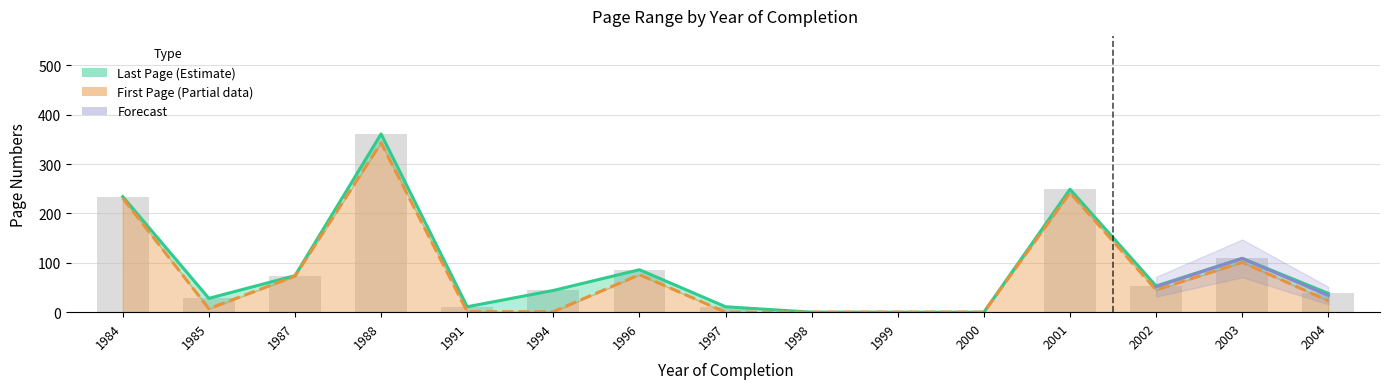

Reading left to right, list all the values displayed in this chart.

Erste Seite: 1984=231	1985=7	1987=73	1988=343	1991=1	1994=1	1996=76	1997=0	1998=0	1999=0	2000=0	2001=242	2002=45	2003=101	2004=23
Letzte Seite: 1984=234	1985=28	1987=74	1988=361	1991=11	1994=44	1996=86	1997=11	1998=0	1999=0	2000=0	2001=249	2002=53	2003=109	2004=38